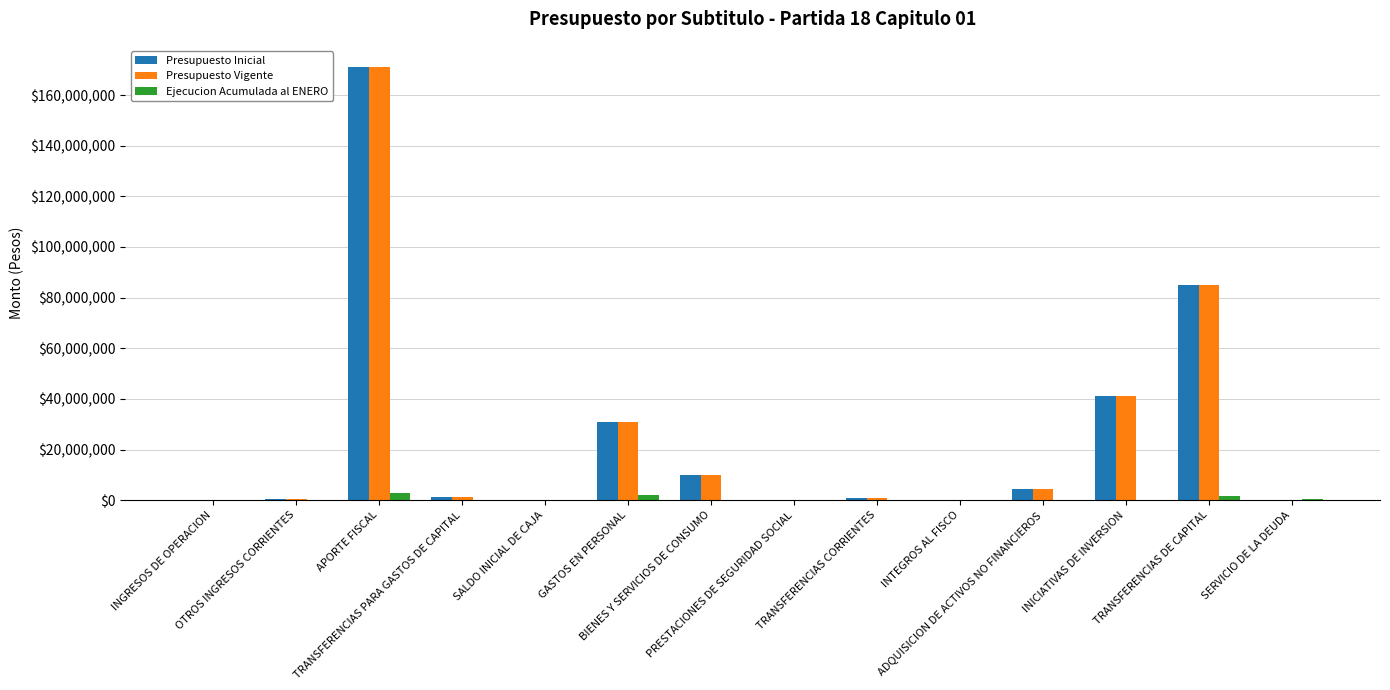

What is the maximum value for Presupuesto Inicial?

170919406